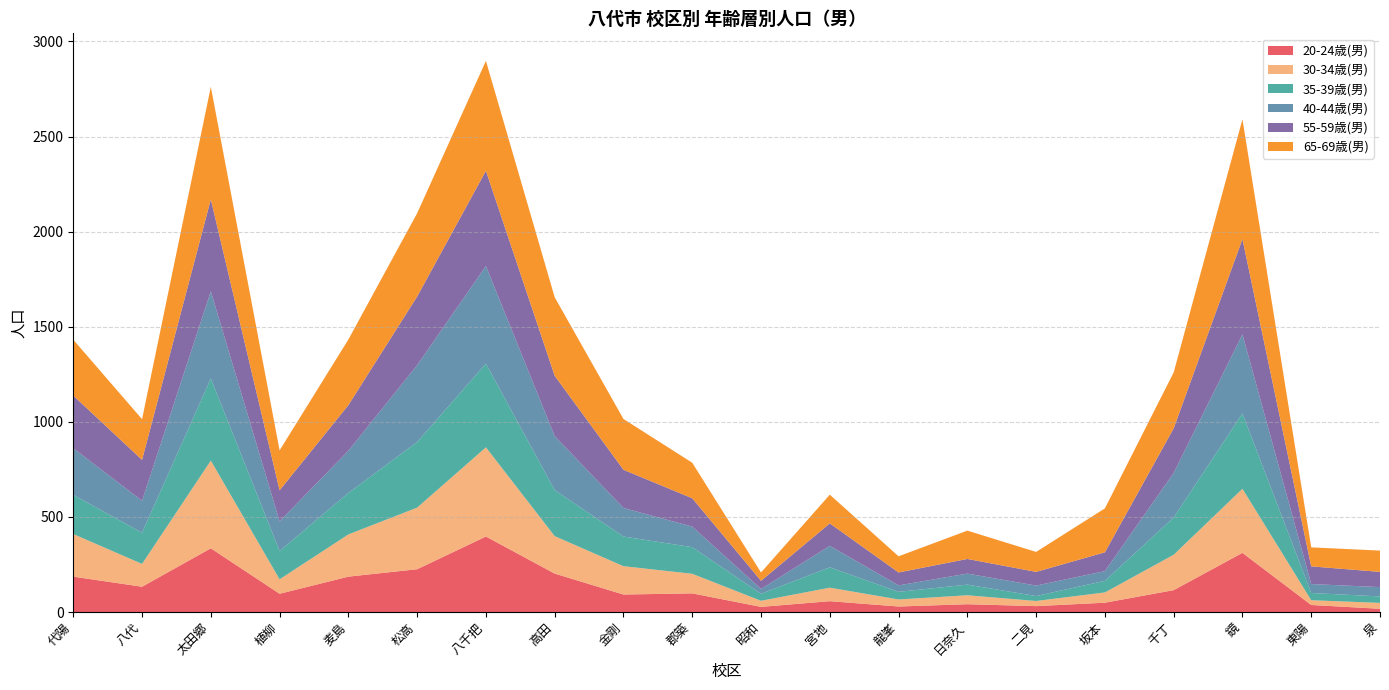

Reading left to right, list all the values displayed in this chart.

20-24歳(男): 代陽=186	八代=133	太田郷=335	植柳=96	麦島=186	松高=225	八千把=397	高田=202	金剛=92	郡築=98	昭和=27	宮地=57	龍峯=29	日奈久=41	二見=31	坂本=49	千丁=115	鏡=311	東陽=37	泉=17
30-34歳(男): 代陽=224	八代=120	太田郷=461	植柳=76	麦島=222	松高=324	八千把=469	高田=197	金剛=149	郡築=103	昭和=32	宮地=71	龍峯=37	日奈久=47	二見=27	坂本=54	千丁=186	鏡=337	東陽=25	泉=31
35-39歳(男): 代陽=206	八代=164	太田郷=432	植柳=149	麦島=218	松高=345	八千把=440	高田=242	金剛=156	郡築=140	昭和=37	宮地=107	龍峯=40	日奈久=56	二見=26	坂本=61	千丁=196	鏡=396	東陽=38	泉=34
40-44歳(男): 代陽=245	八代=168	太田郷=458	植柳=156	麦島=222	松高=404	八千把=513	高田=284	金剛=150	郡築=108	昭和=25	宮地=113	龍峯=34	日奈久=58	二見=55	坂本=51	千丁=234	鏡=416	東陽=47	泉=49
55-59歳(男): 代陽=277	八代=215	太田郷=484	植柳=163	麦島=240	松高=361	八千把=501	高田=317	金剛=201	郡築=149	昭和=43	宮地=118	龍峯=68	日奈久=77	二見=72	坂本=99	千丁=235	鏡=501	東陽=93	泉=80
65-69歳(男): 代陽=294	八代=214	太田郷=592	植柳=210	麦島=345	松高=438	八千把=578	高田=413	金剛=267	郡築=187	昭和=44	宮地=151	龍峯=85	日奈久=149	二見=105	坂本=231	千丁=294	鏡=630	東陽=100	泉=112